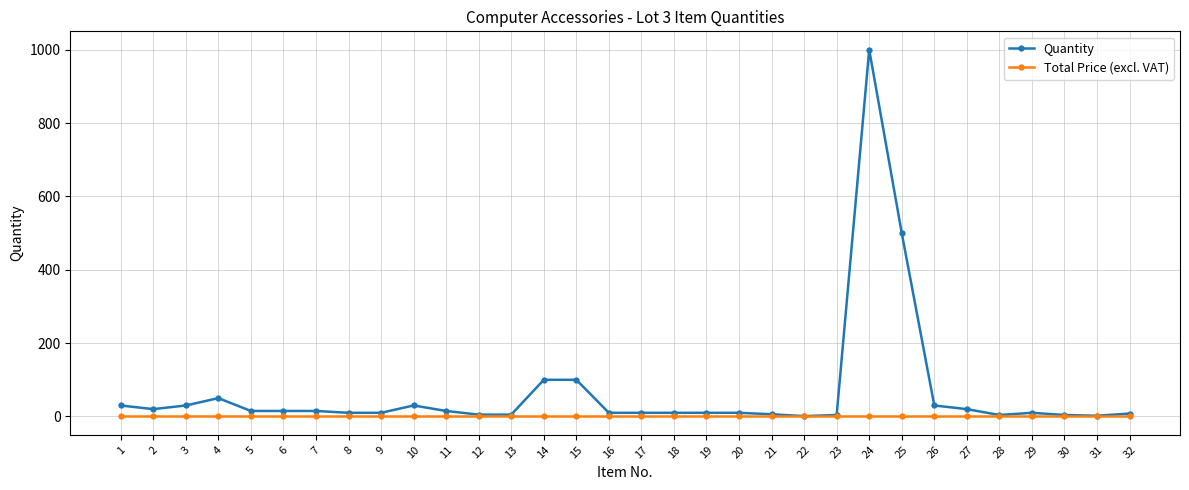

Which category has the highest value across all series?

24